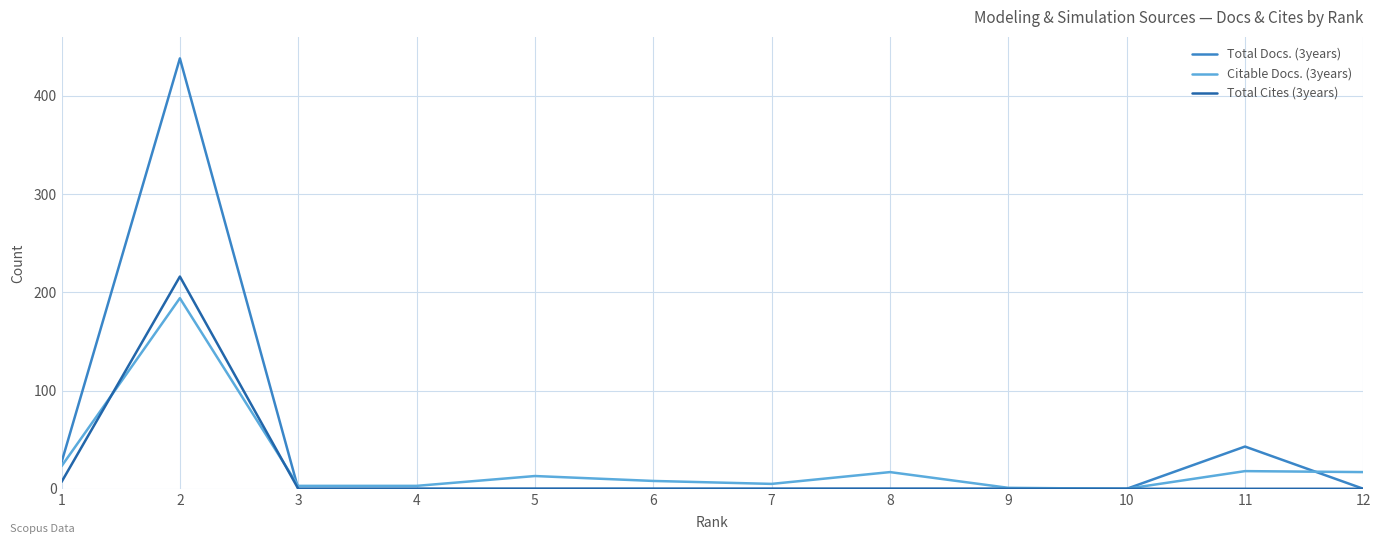

Rank the series by their maximum value, from highest to lowest.

Total Docs. (3years), Total Cites (3years), Citable Docs. (3years)